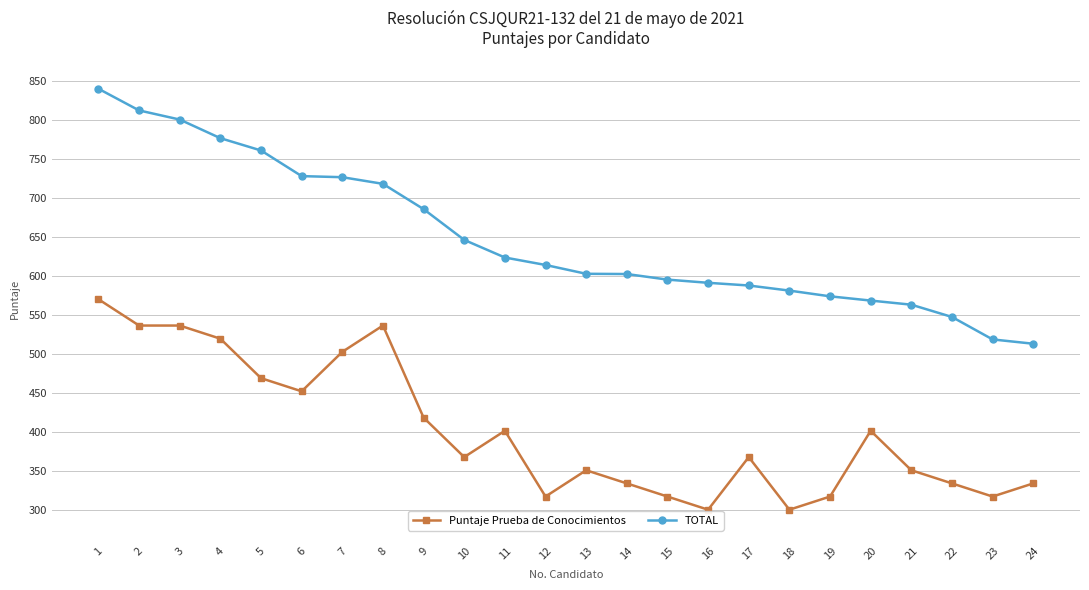

How many data points in Puntaje Prueba de Conocimientos are less than 368?

11